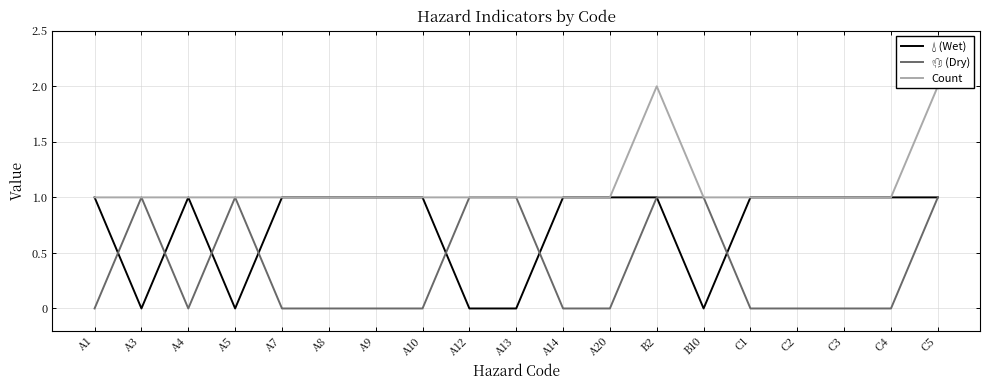

True or false: Count and 🌵 (Dry) intersect in this chart.

False